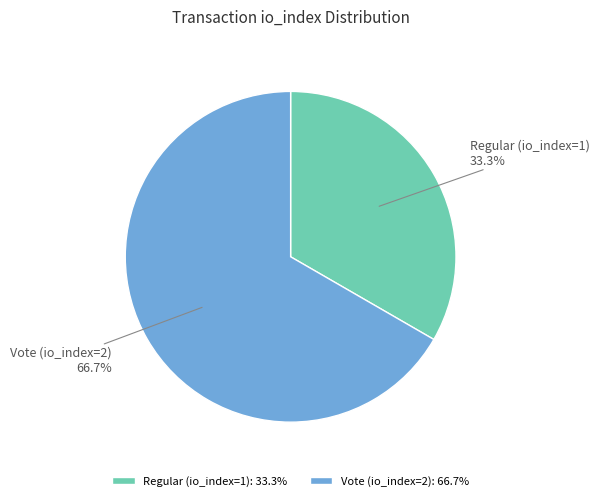

Is the sum of Regular (io_index=1) and Vote (io_index=2) greater than half?

Yes